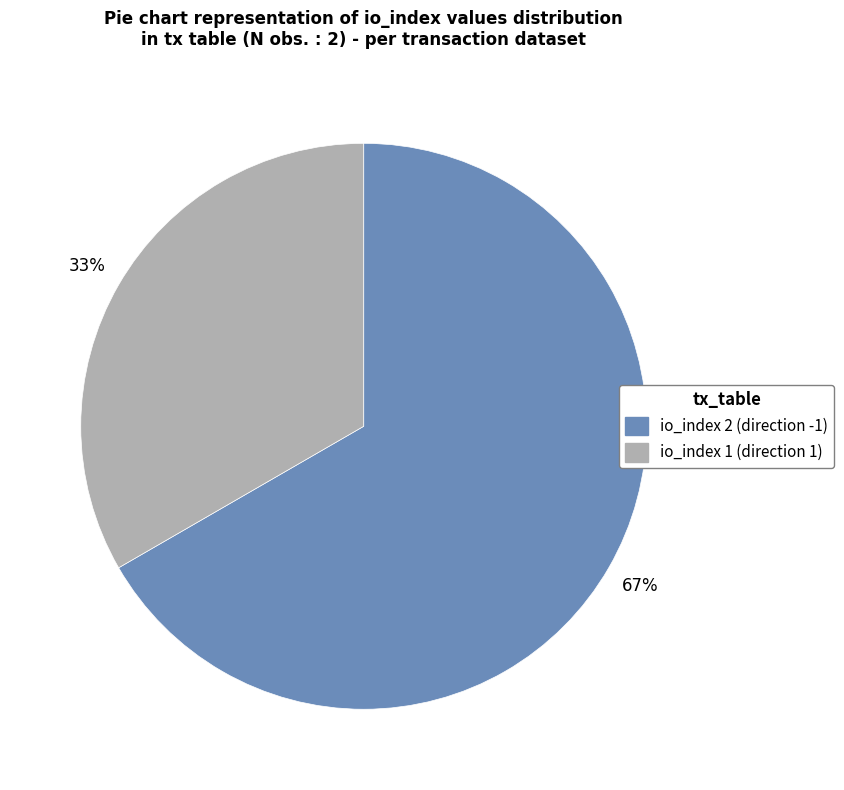

To the nearest percent, what is the average slice percentage?

50%